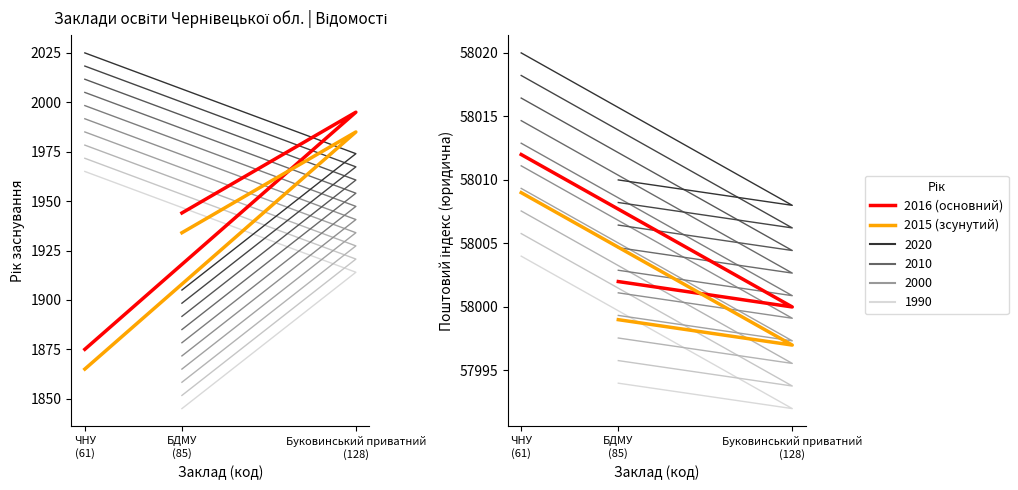

The Поштовий індекс (2015) series shows 57999 at БДМУ
(85). True or false?

True